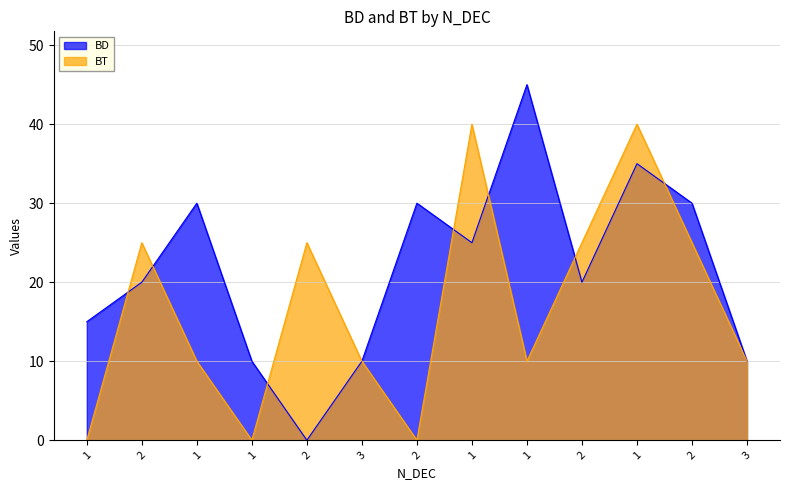

Reading left to right, list all the values displayed in this chart.

BD: 15	20	30	10	0	10	30	25	45	20	35	30	10
BT: 0	25	10	0	25	10	0	40	10	25	40	25	10